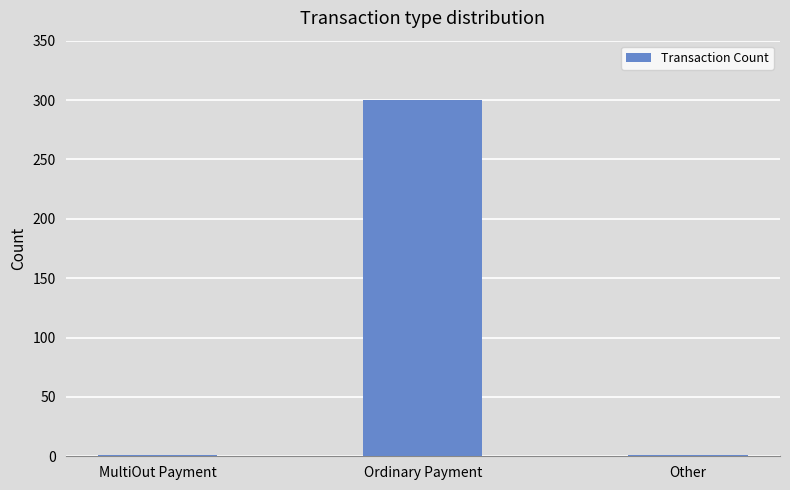

Which label corresponds to the largest value in the chart?

Ordinary Payment